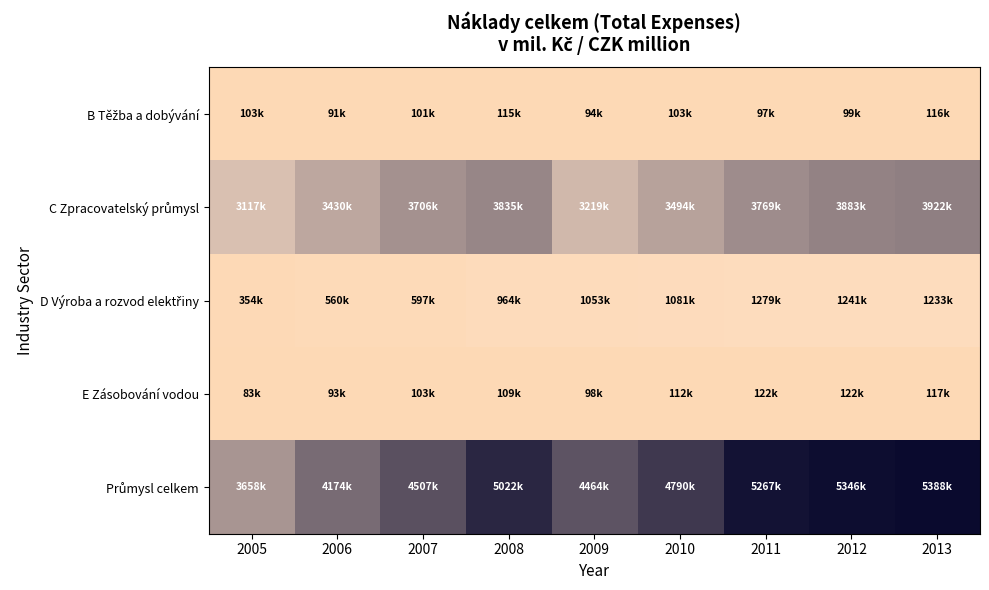

What is the total value across all series at 2013?

10776714